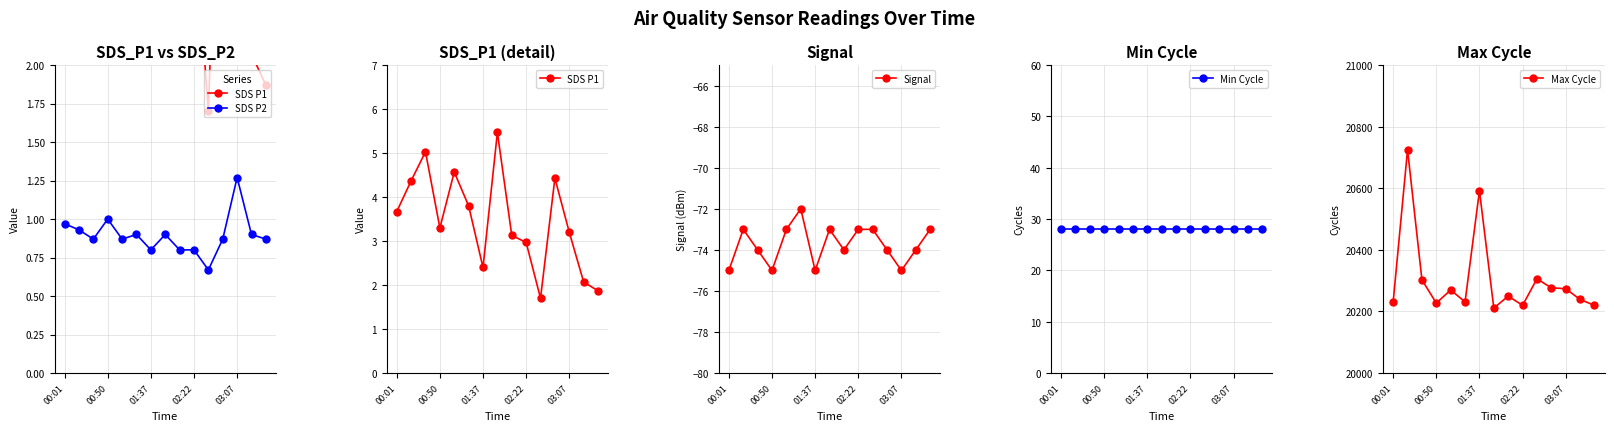

At how many categories does at least one series exceed 15613?

15